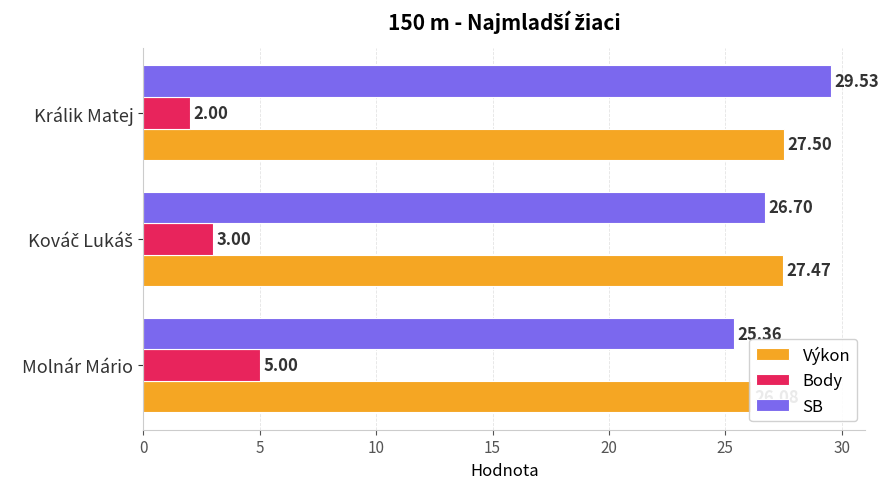

Reading left to right, what are all the values shown in this chart?

Výkon: 26.1	27.5	27.5
Body: 5.0	3.0	2.0
SB: 25.4	26.7	29.5